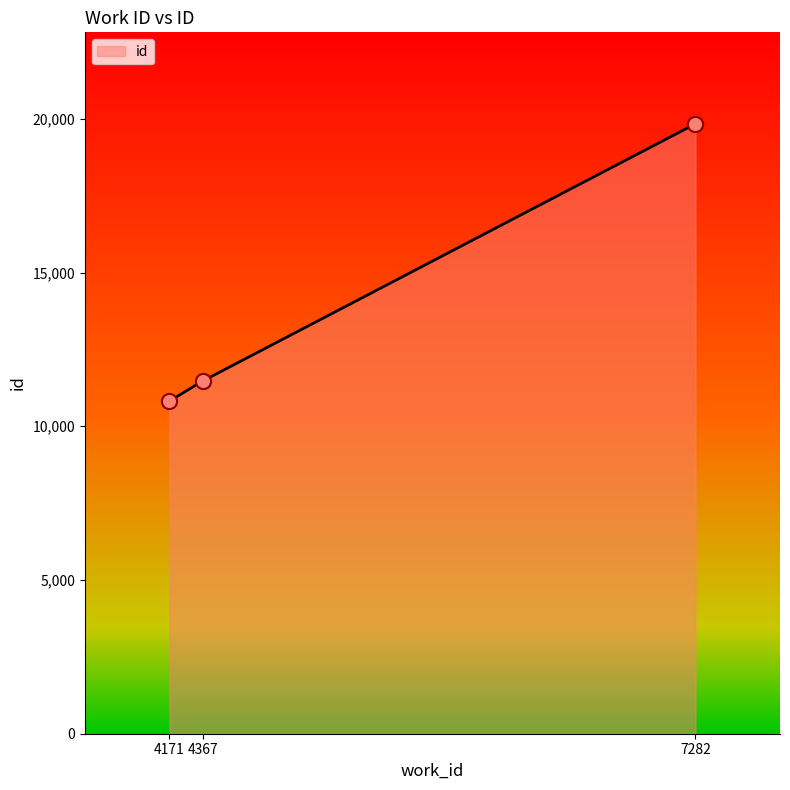

Which has a higher value, 4171 or 4367?

4367